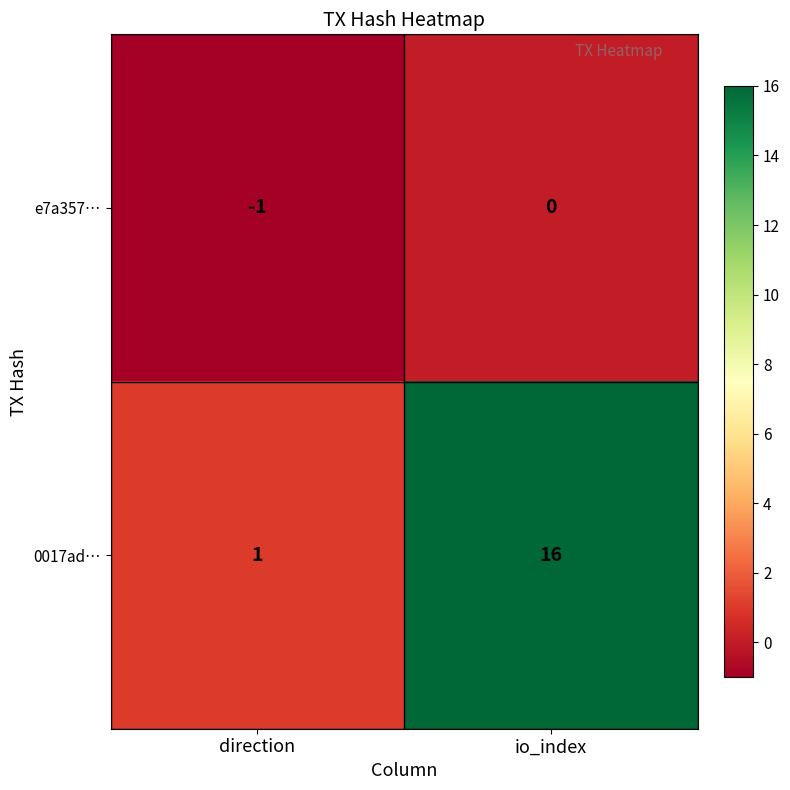

At io_index, list the series in order from smallest to largest.

e7a357…, 0017ad…